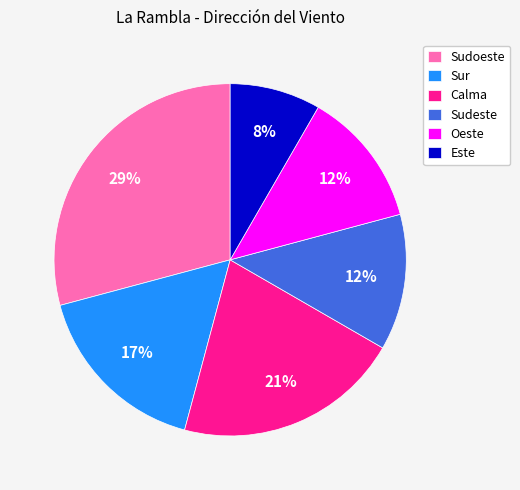

To the nearest percent, what portion does Este represent?

8%